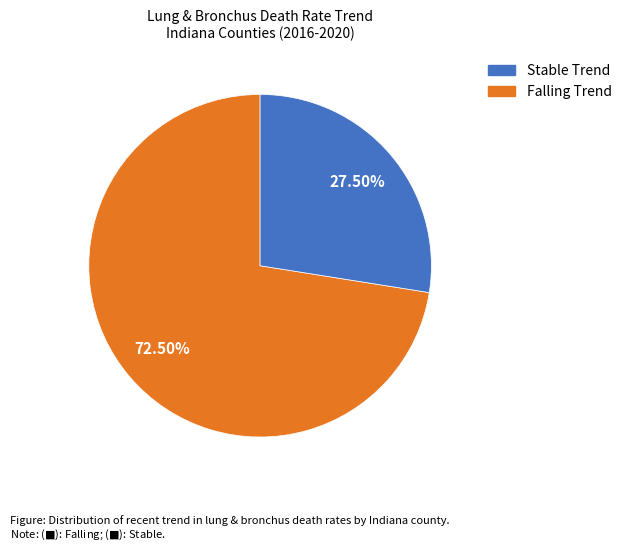

How many slices are in this pie chart?

2